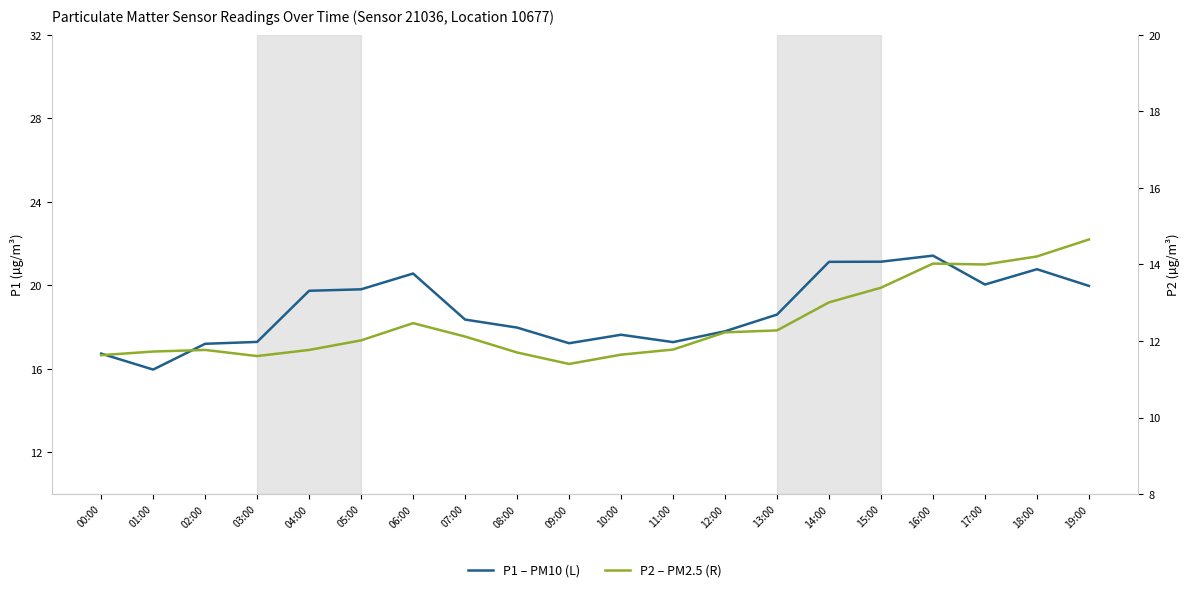

How many data points in P1 – PM10 (L) are less than 18?

9